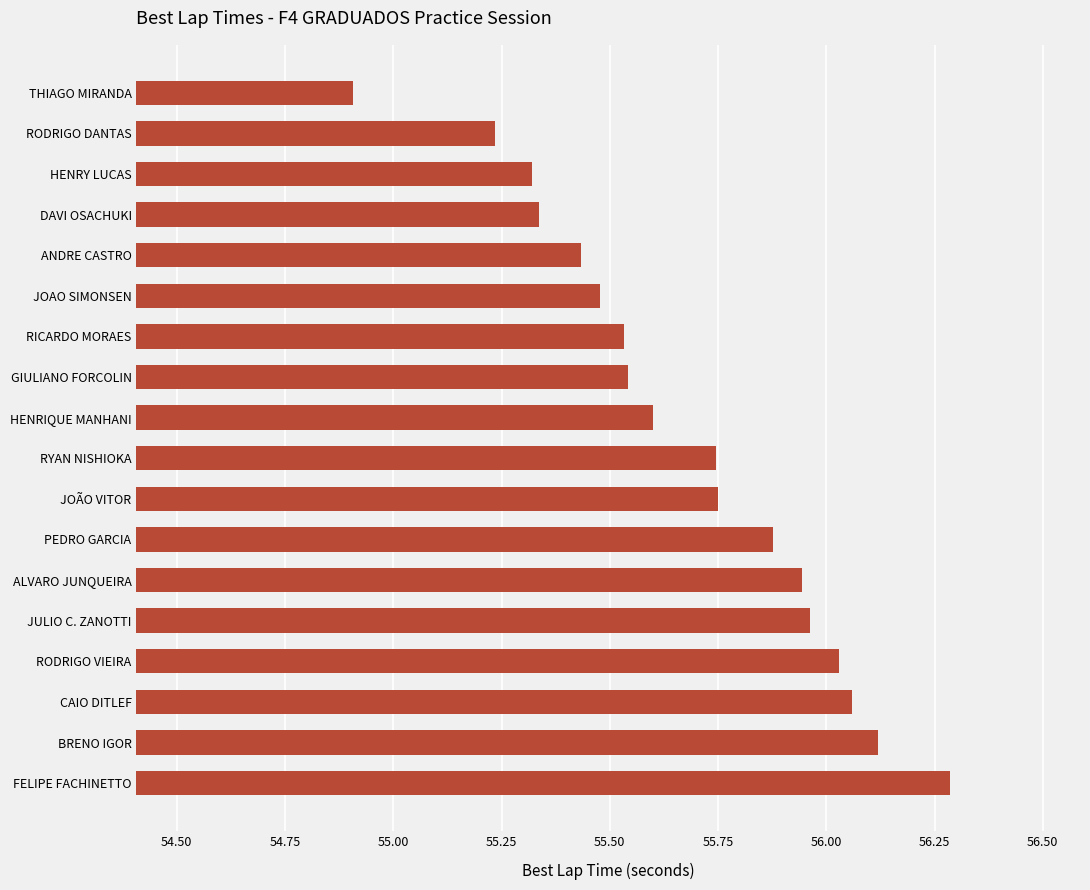

Approximately how many times larger is the value at PEDRO GARCIA compared to RYAN NISHIOKA?

1.0